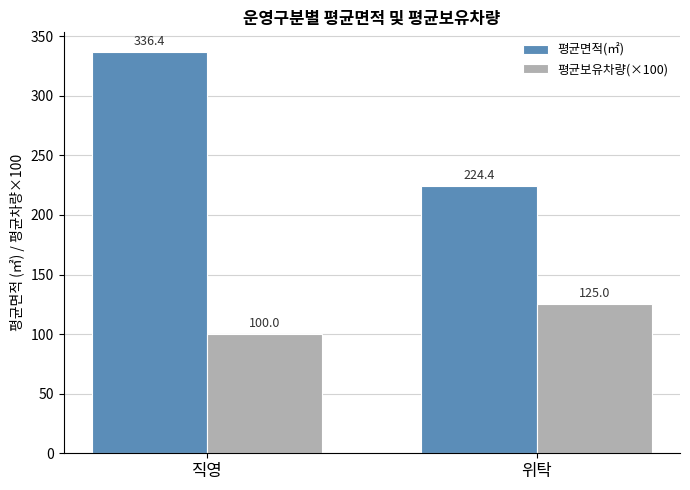

How many groups of bars are there?

2